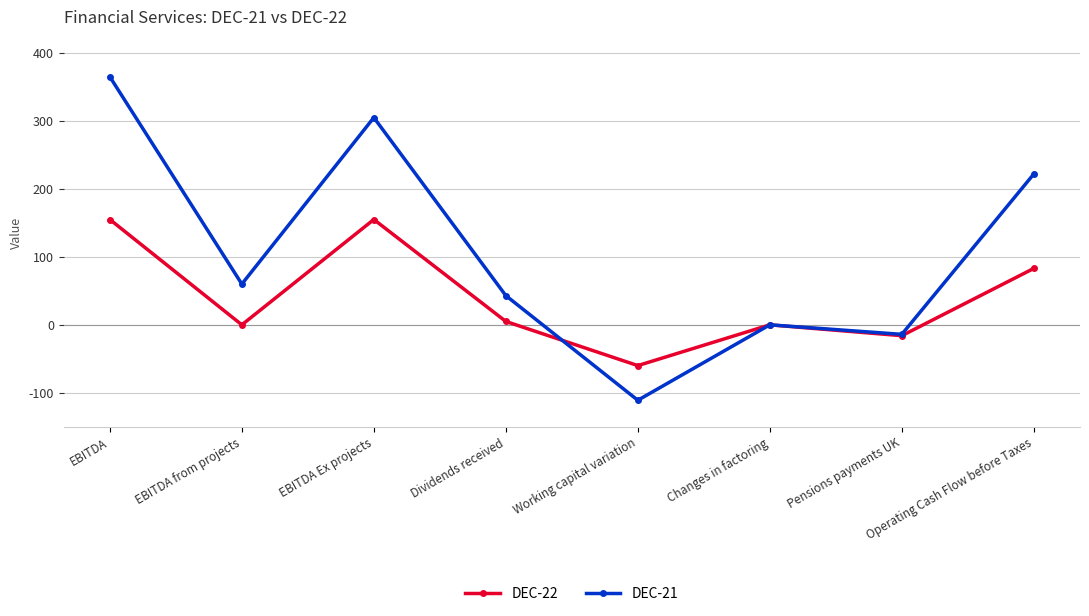

What is the difference between the second highest and second lowest values in the DEC-22 series?

171